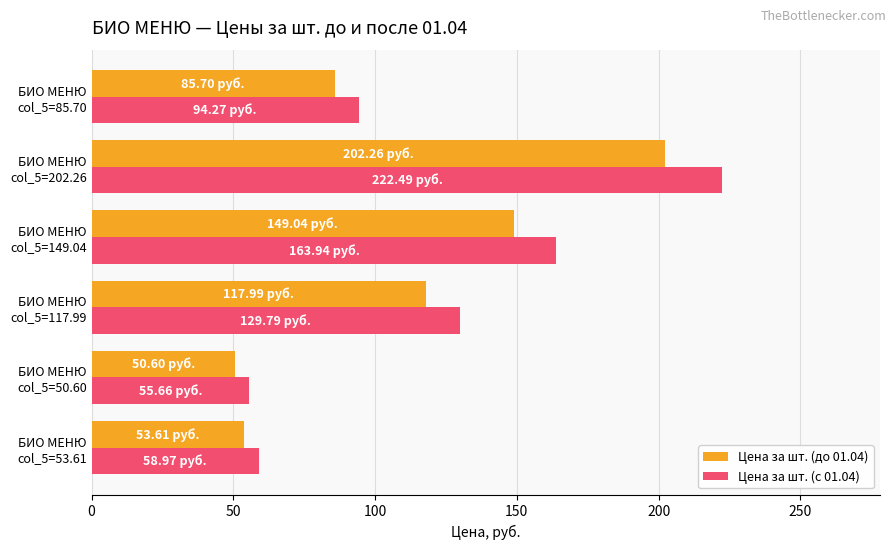

Rank the series by their maximum value, from highest to lowest.

Цена за шт. (с 01.04), Цена за шт. (до 01.04)